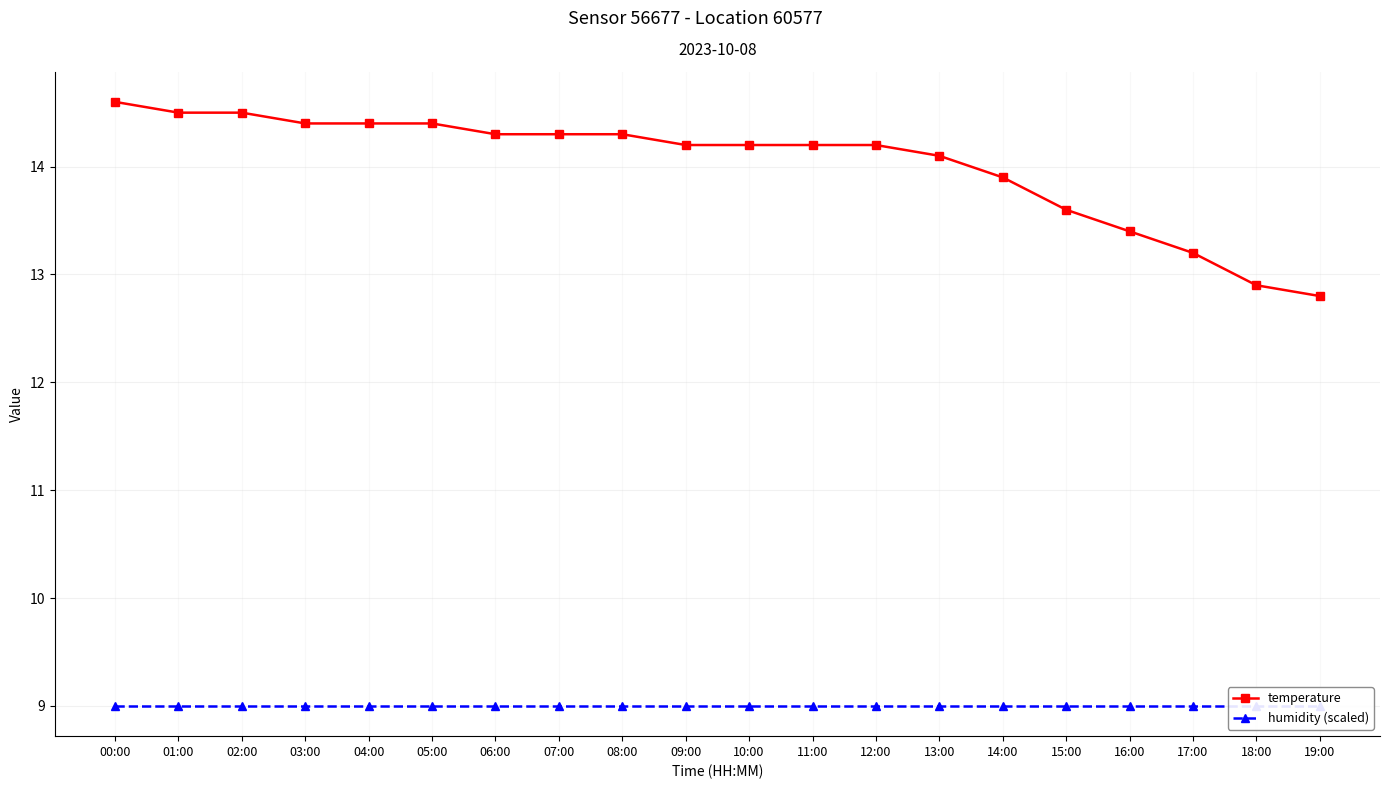

What is the difference between the temperature values at 11:00 and 01:00?

0.3